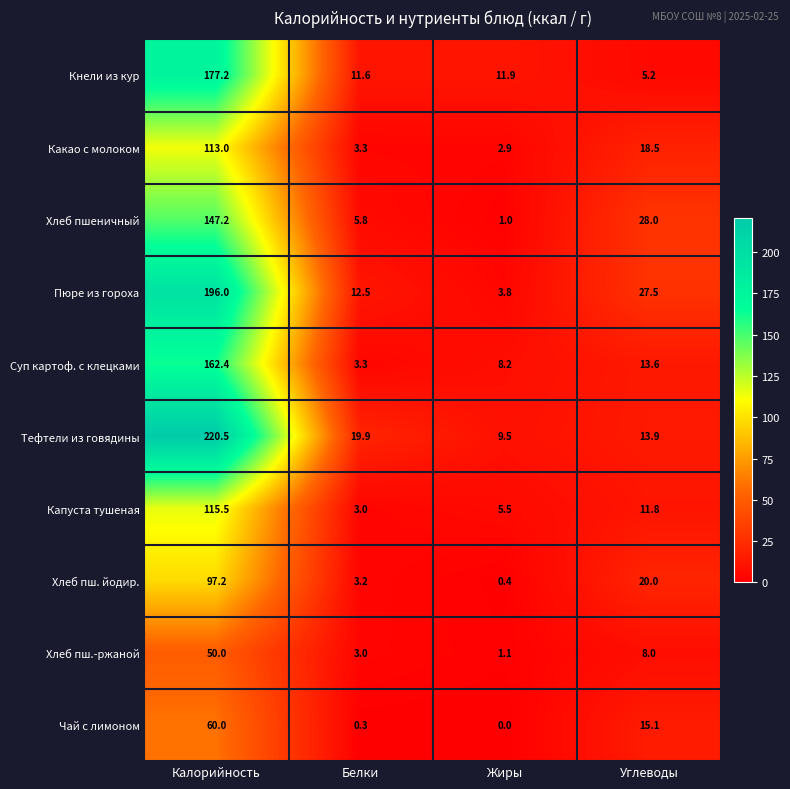

Which series has the largest range (max minus min)?

Тефтели из говядины